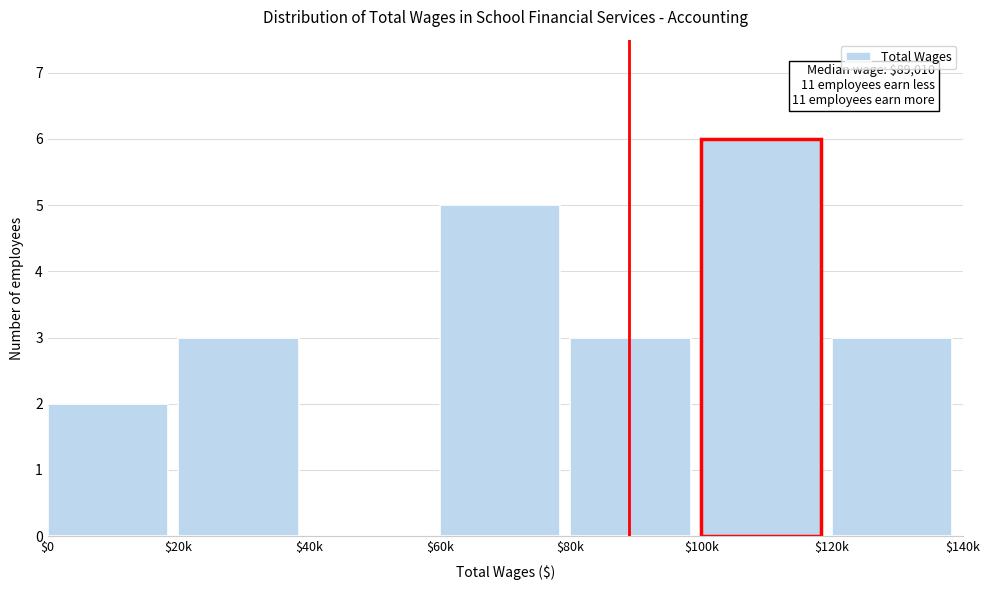

What is the sum of all values?

22